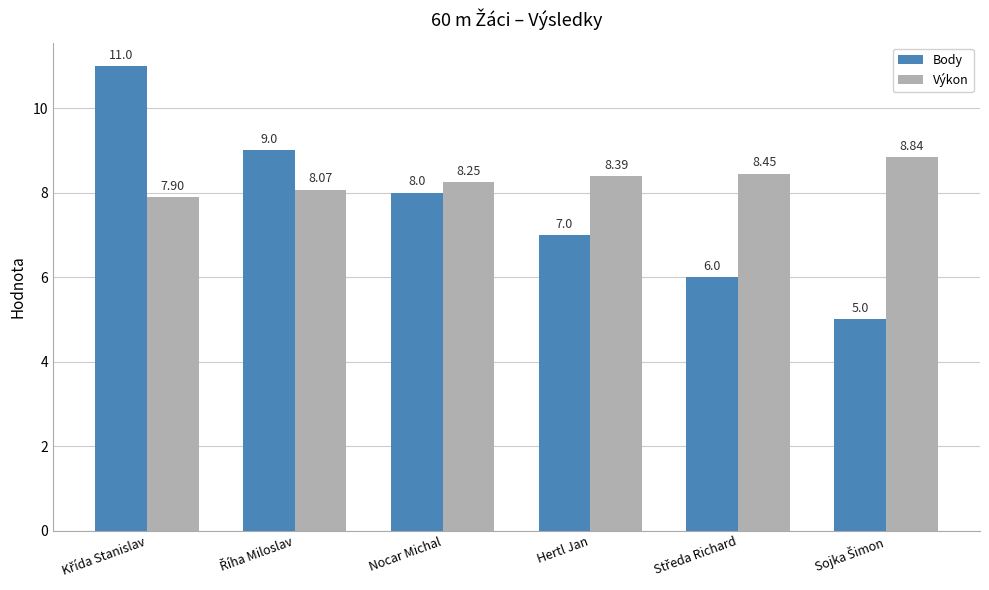

Count the number of data series in this chart.

2